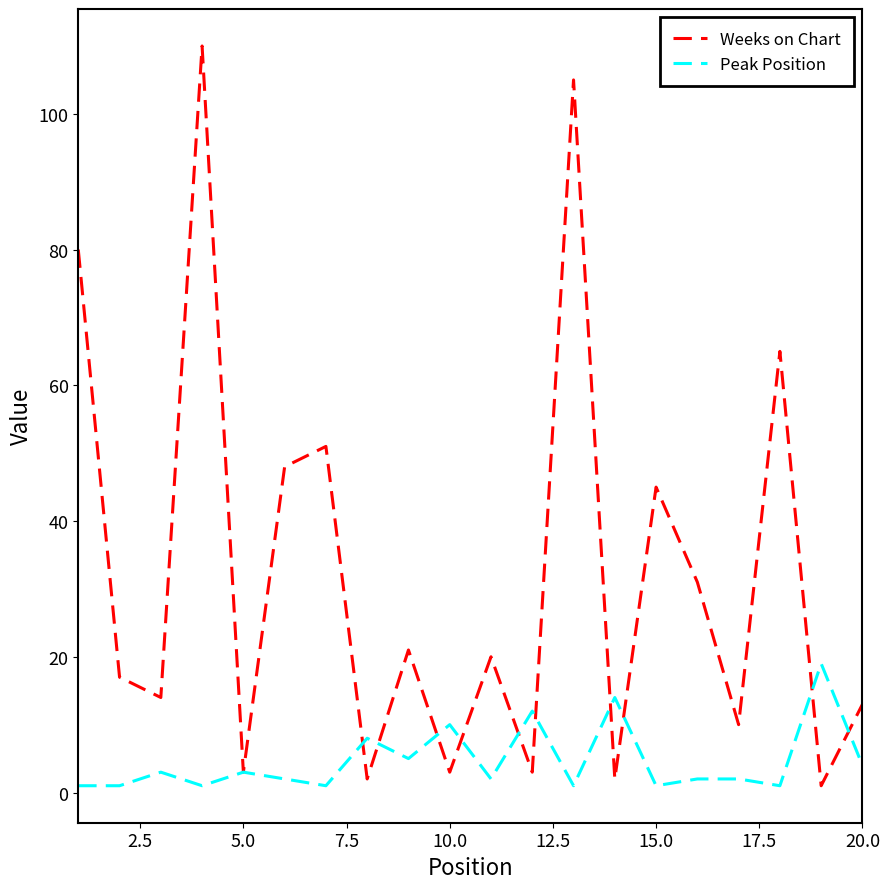

Count the number of data series in this chart.

2